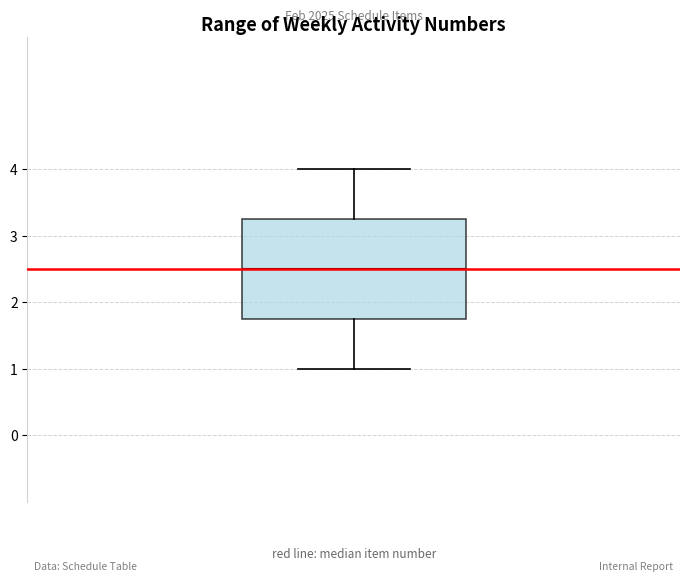

Where does the lower whisker of the box end on the y-axis? The values are not printed on the chart, so give them approximately, as read against the axis.

1.0